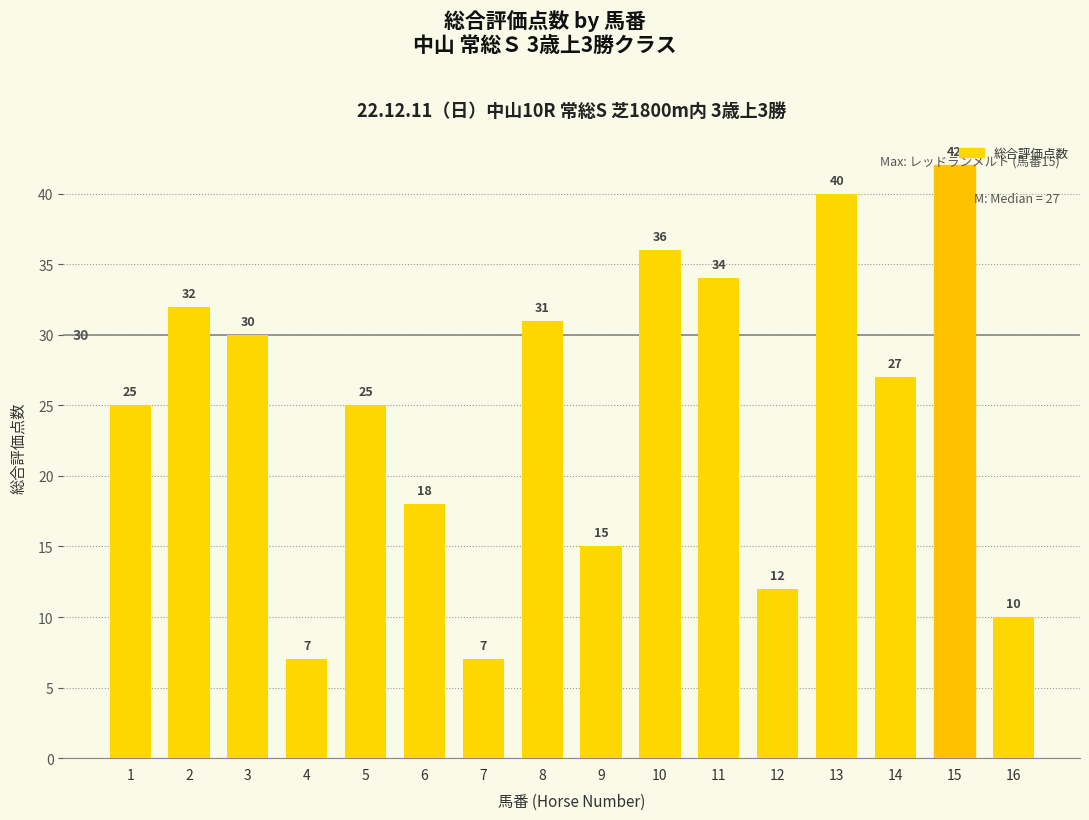

How many series are shown in this chart?

1